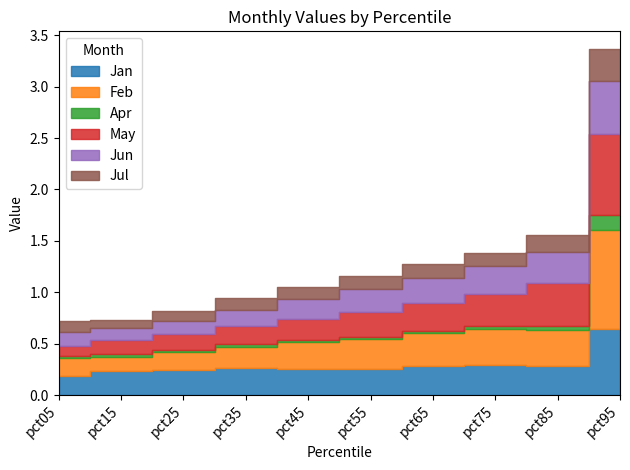

What is the sum of all Feb values?

3.2